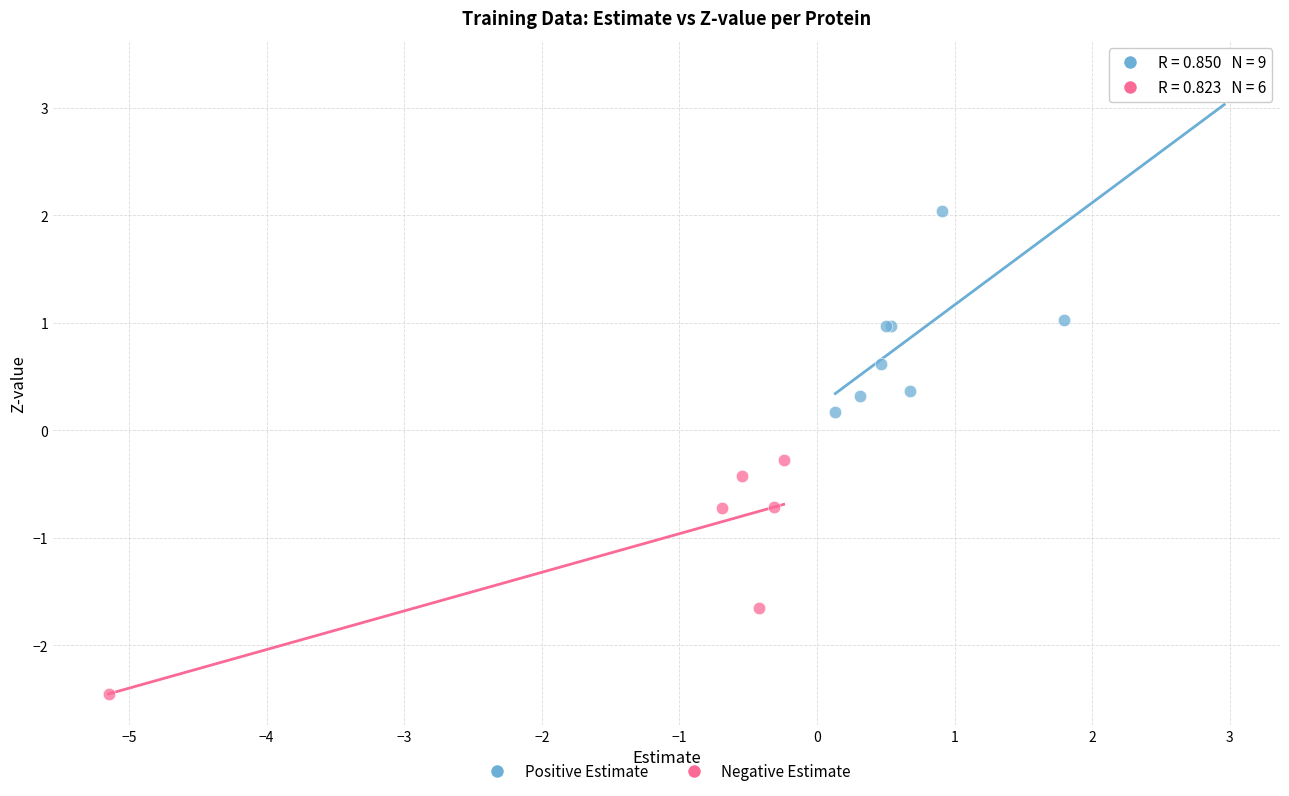

Which series reaches the maximum Y coordinate?

Positive Estimate